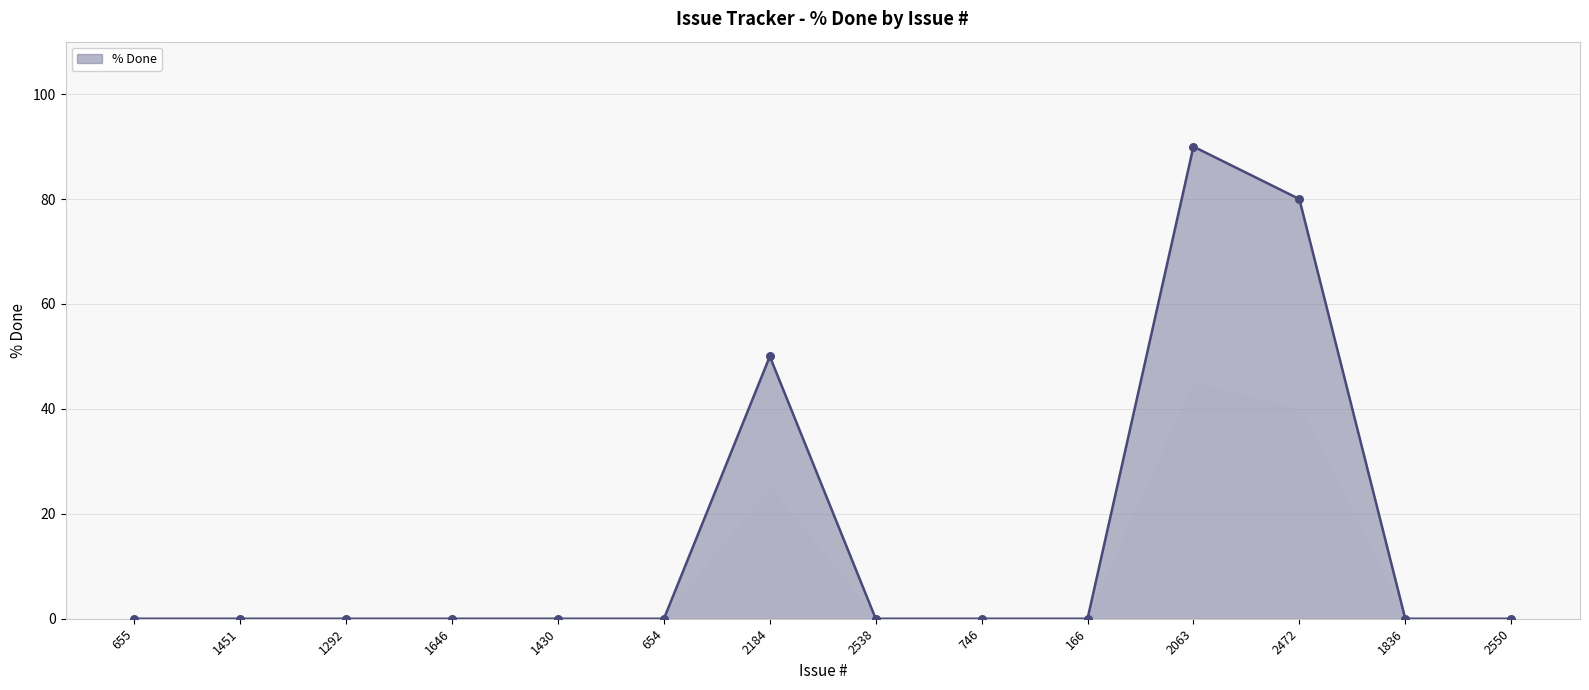

What is the ratio of the value at 2063 to the value at 2184?

1.8